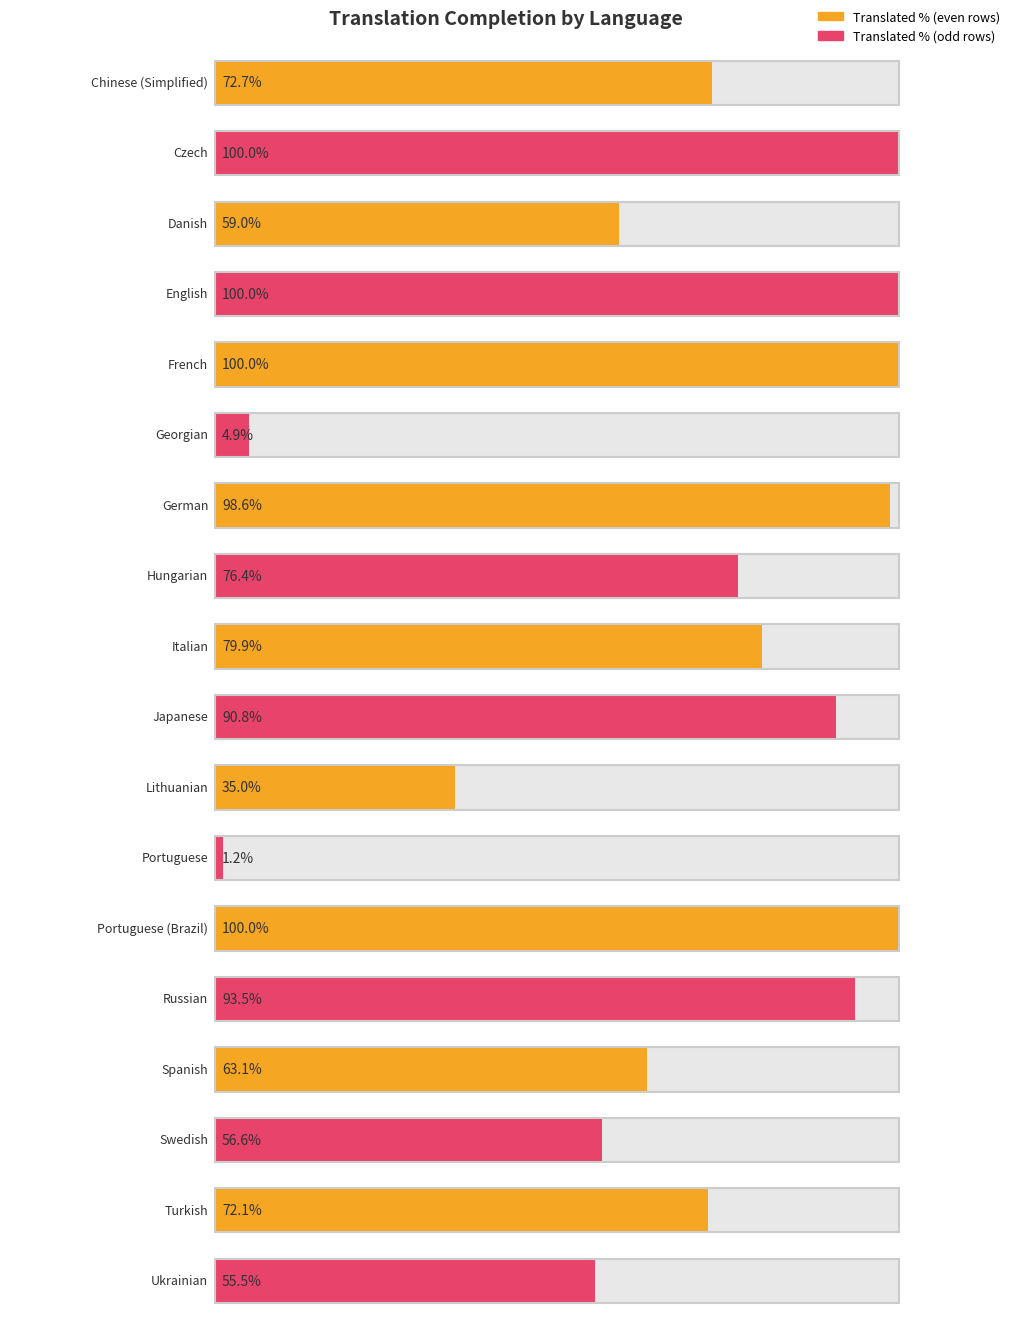

What is the label of the 8th bar from the right?

Lithuanian